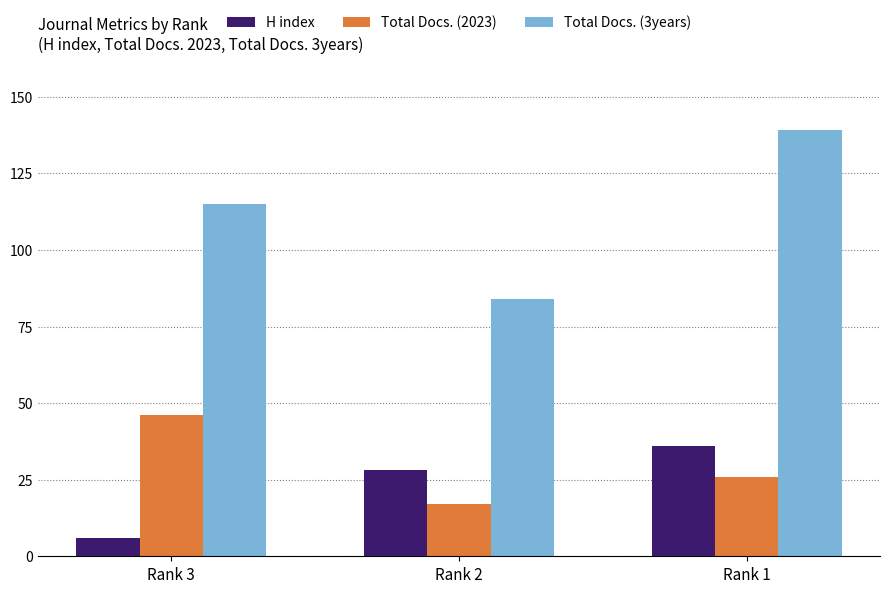

Rank the series at Rank 3 from lowest to highest value.

H index, Total Docs. (2023), Total Docs. (3years)